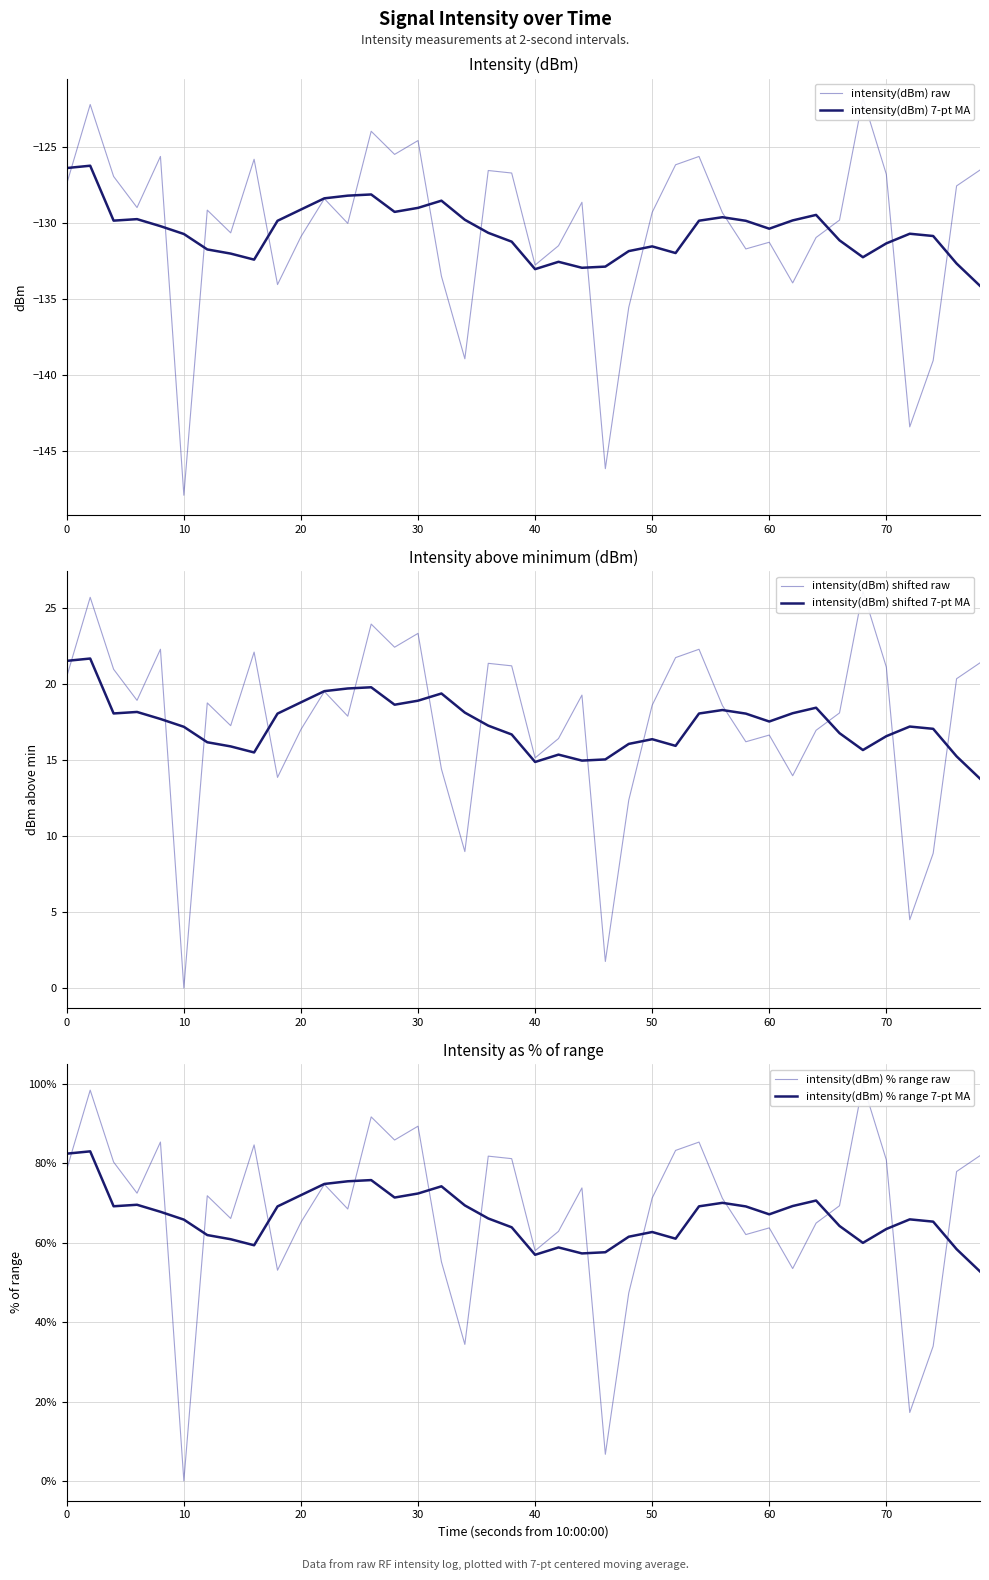

How many categories are shown in the chart?

40